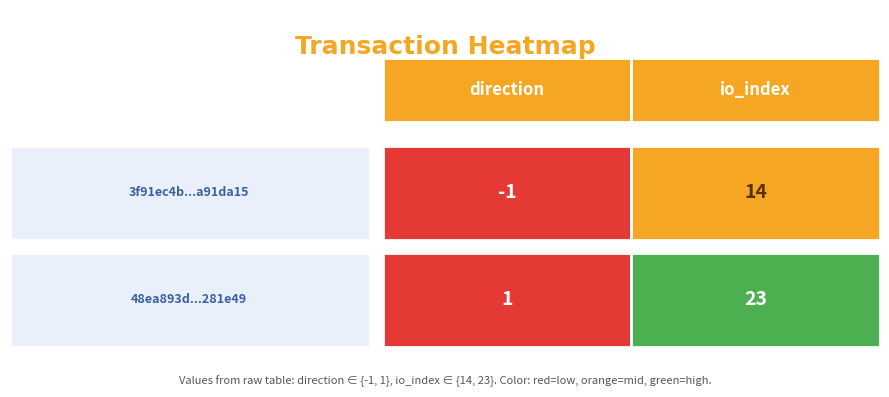

What is the difference between the 48ea893de38bd615717bd04a2a1eda826281e49 values at 1 and 0?

22